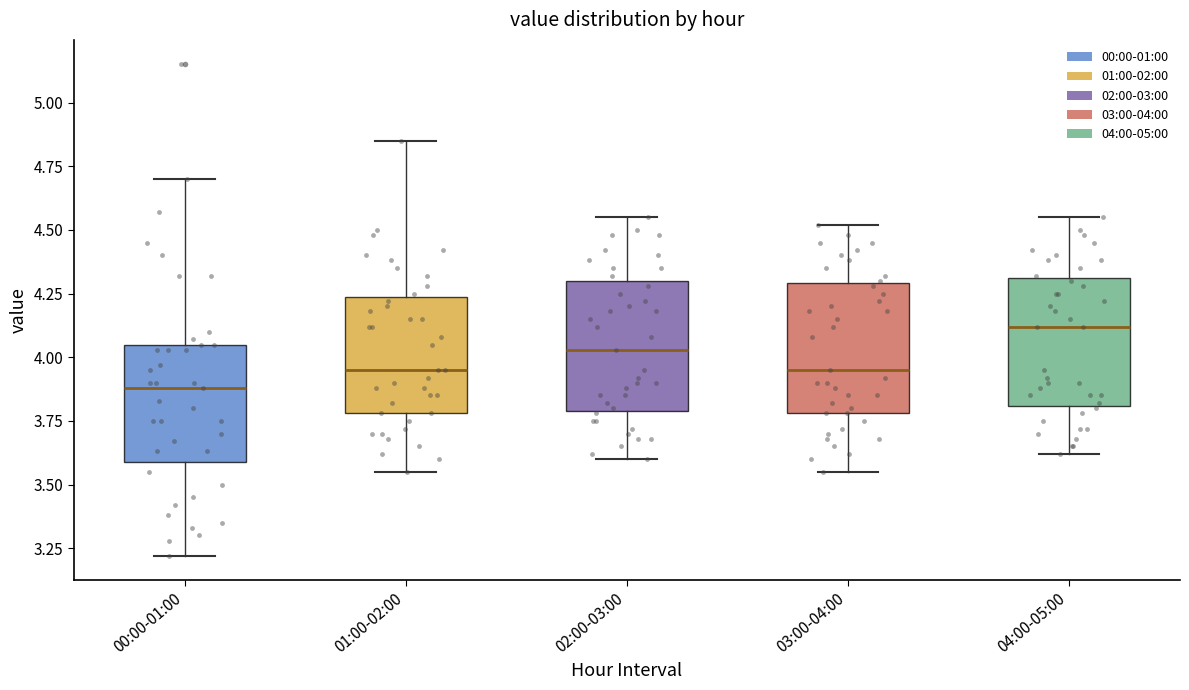

Which box's median line is the lowest?

00:00-01:00